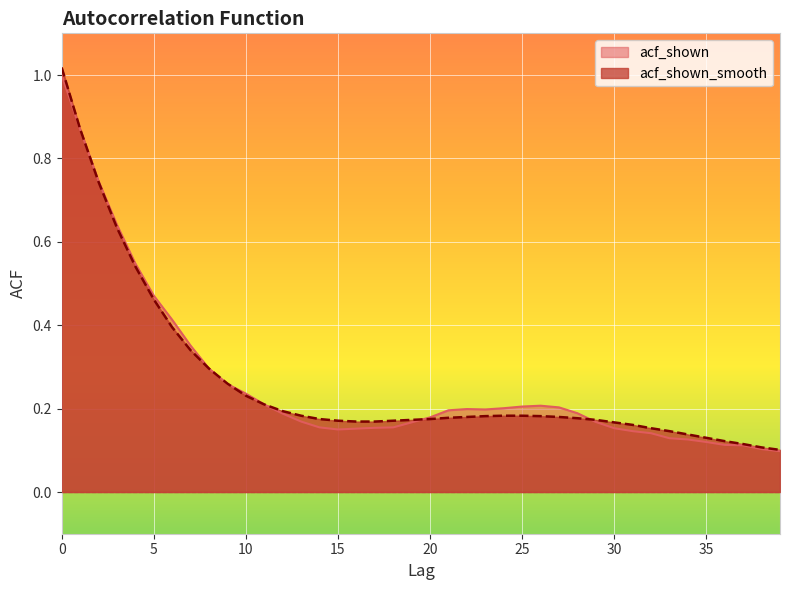

What is the sum of the acf_shown_smooth values at 0 and 1?

1.9